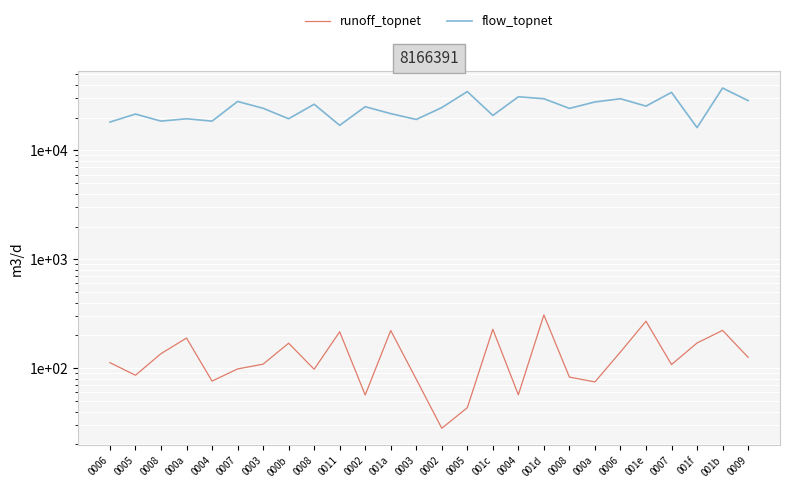

The runoff_topnet series shows 18.5 at 0002. True or false?

False